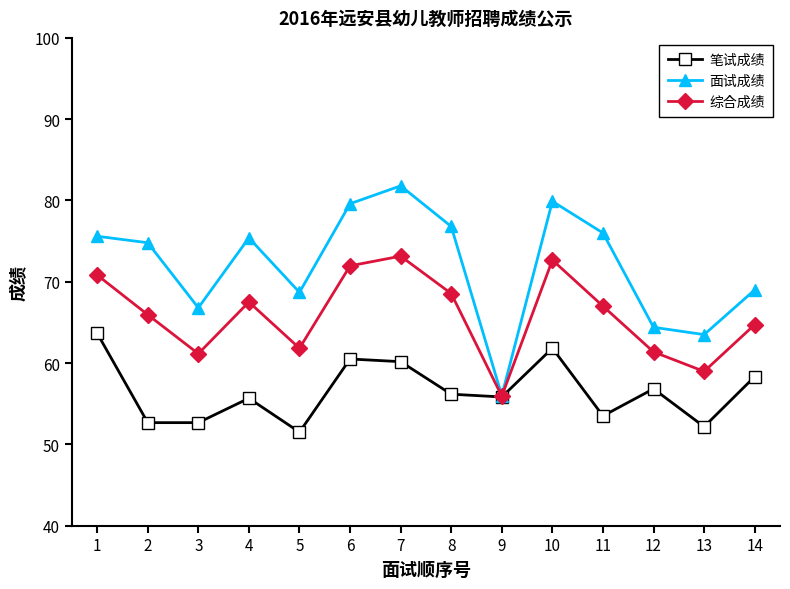

What is the highest value of the 面试成绩 series?

81.8